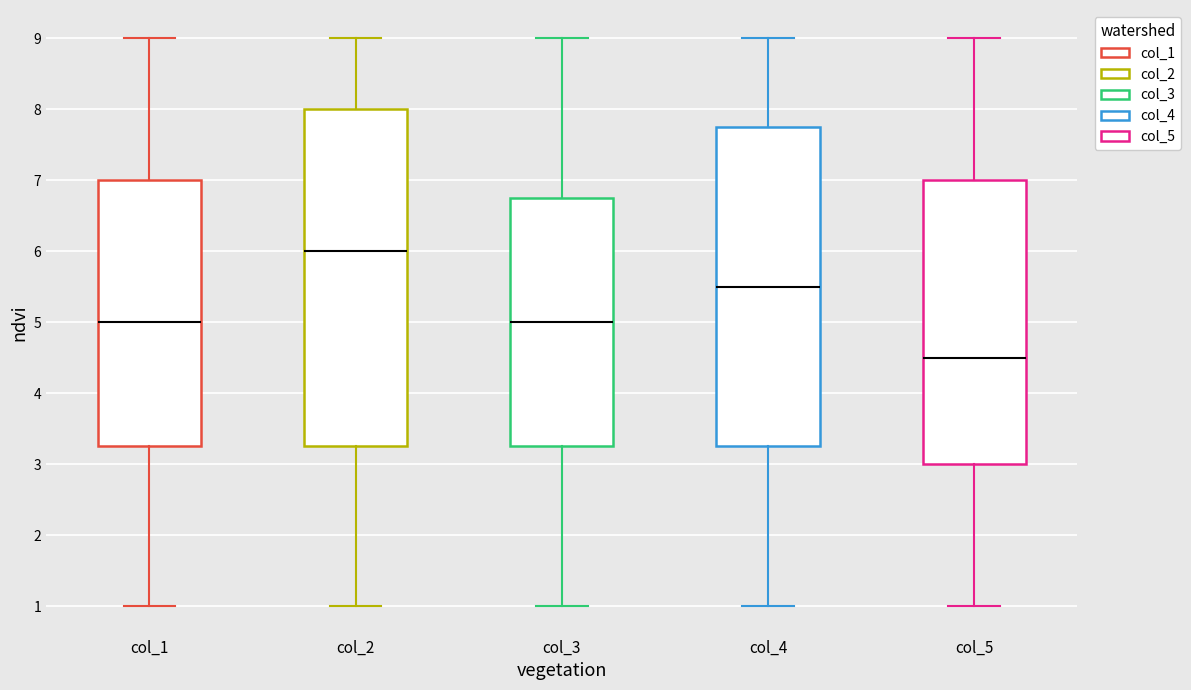

Which box has the highest median line?

col_2